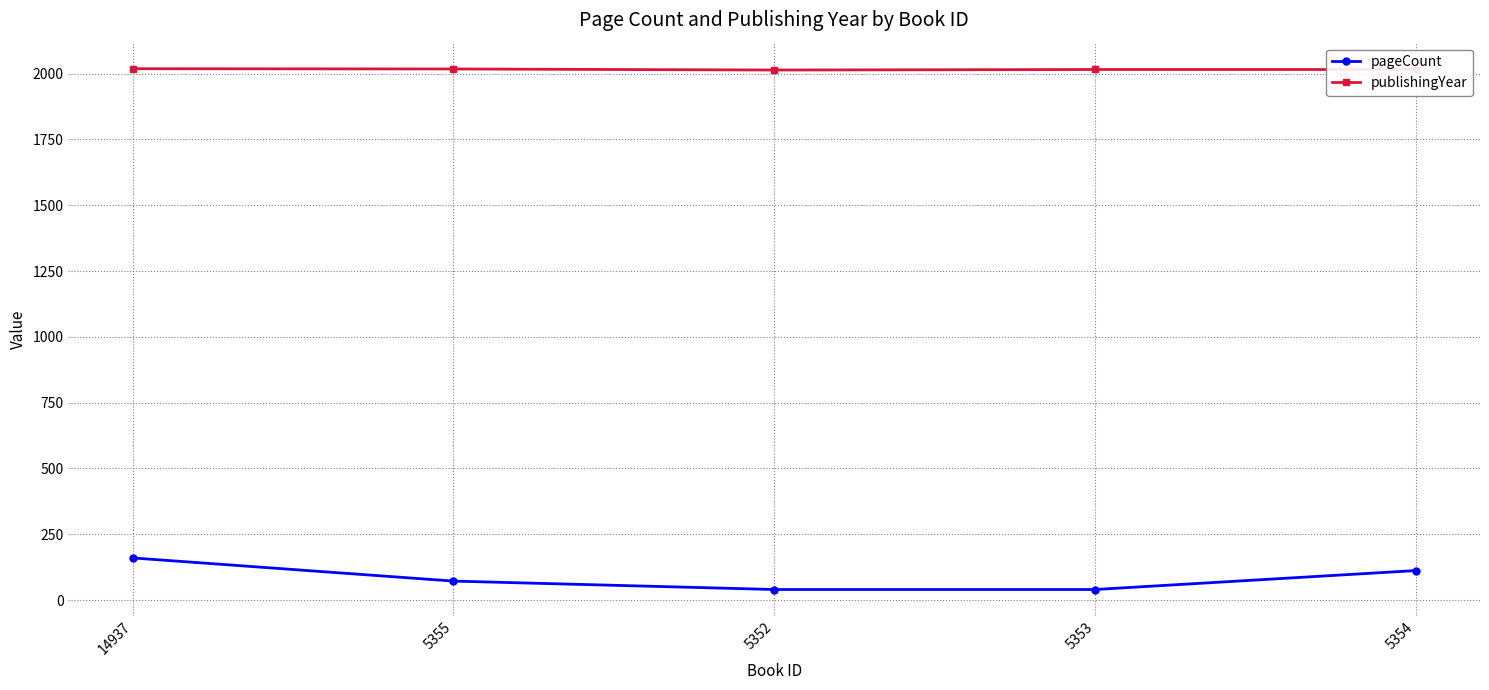

What is the difference between the maximum and second lowest values in the pageCount series?

120